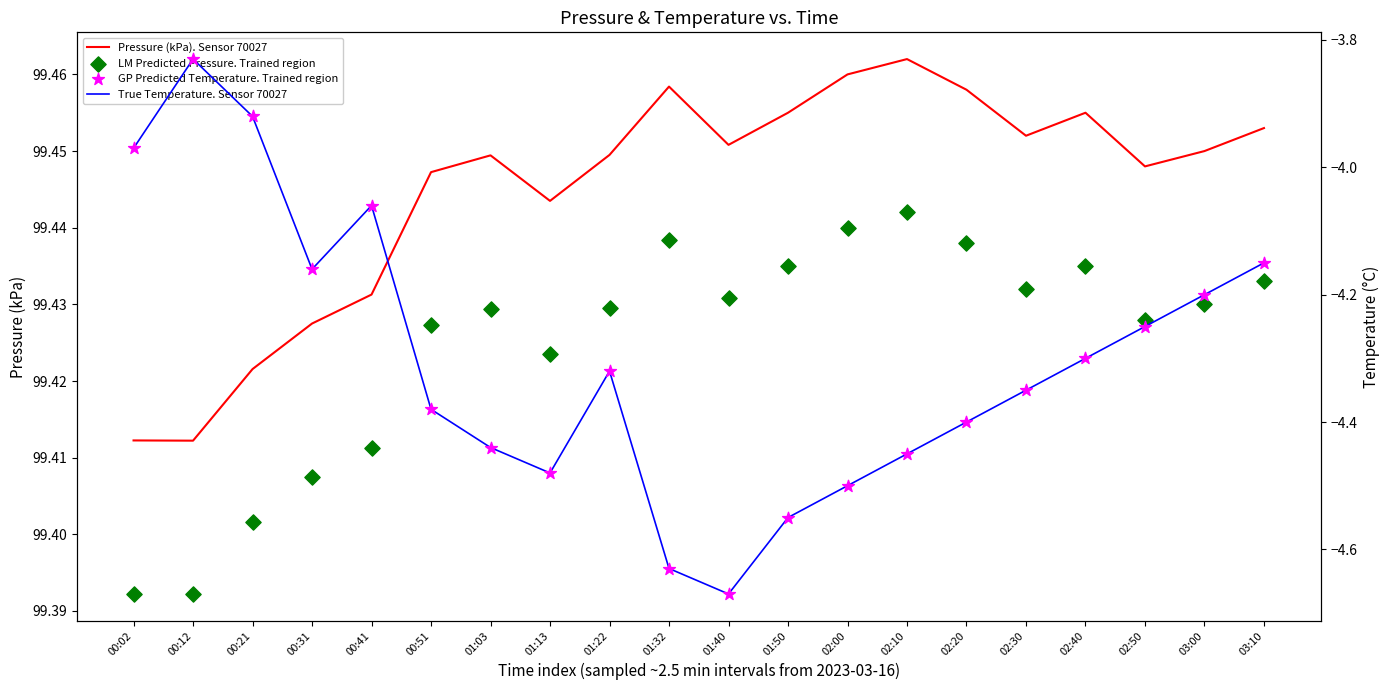

Which series has the largest total across all categories?

Pressure (kPa). Sensor 70027